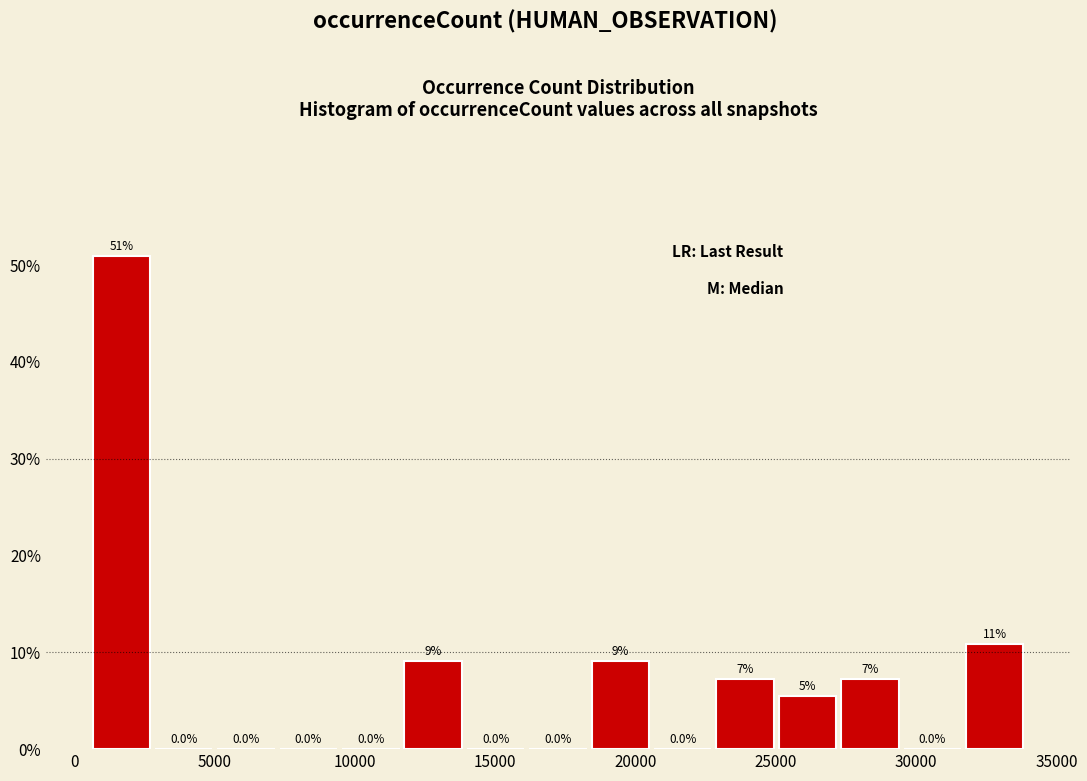

Over which range of the x-axis is the bar tallest?

500 to 3000